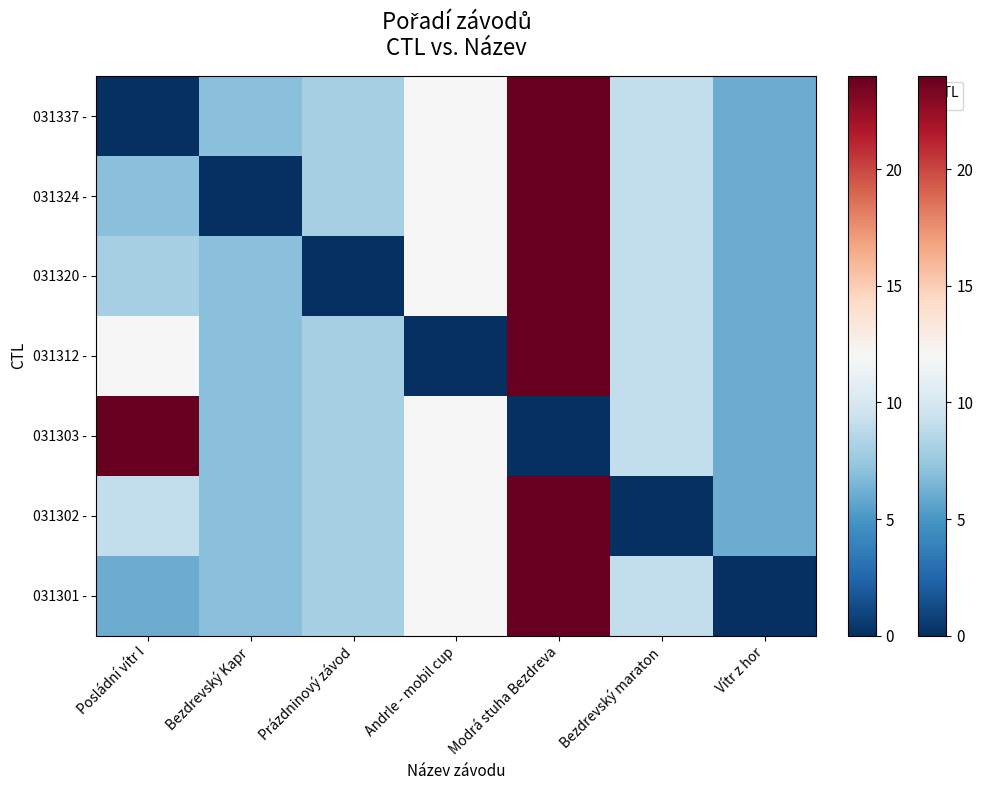

Rank the categories by value from lowest to highest.

Vítr z hor, Posládní vítr I, Bezdrevský Kapr, Prázdninový závod, Bezdrevský maraton, Andrle - mobil cup, Modrá stuha Bezdreva